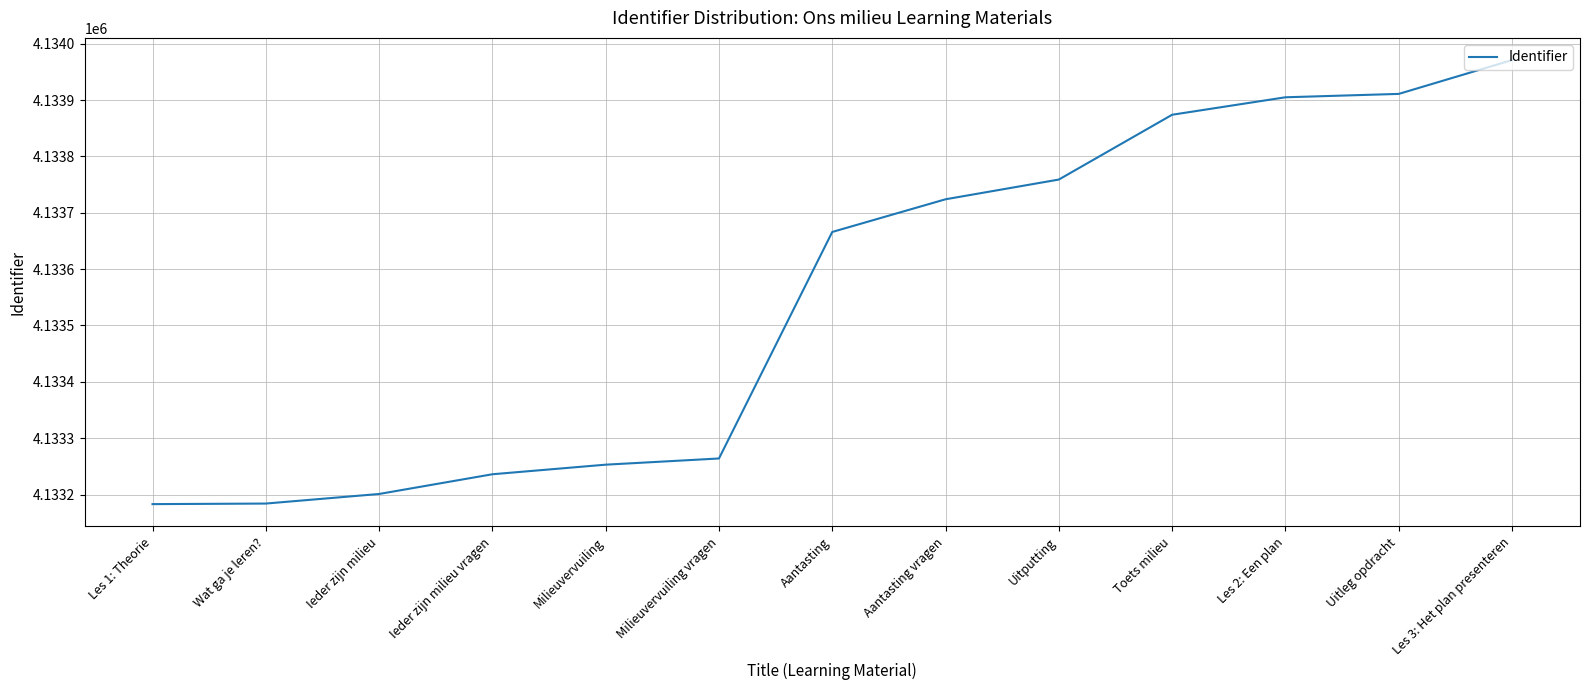

What is the greatest value displayed?

4133971